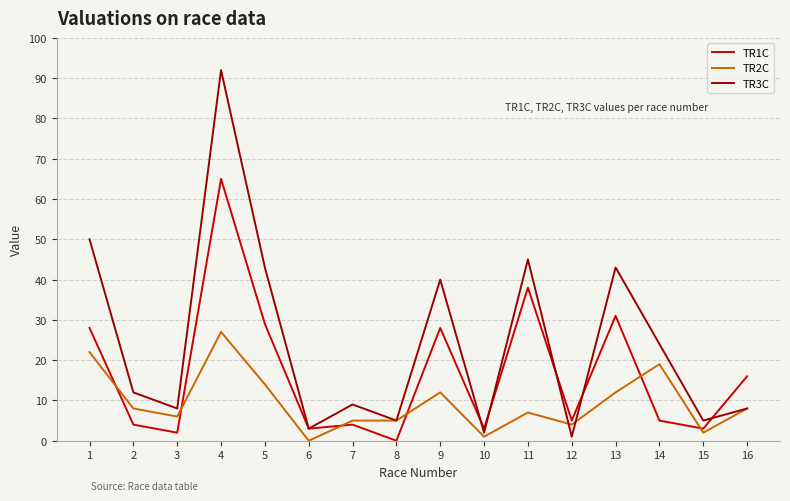

How many interior local valleys does the TR1C series have?

6